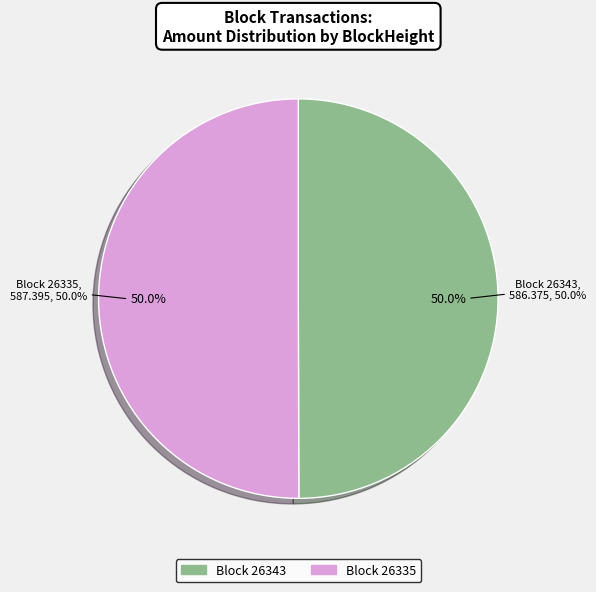

What is the smallest slice in the pie chart?

26343